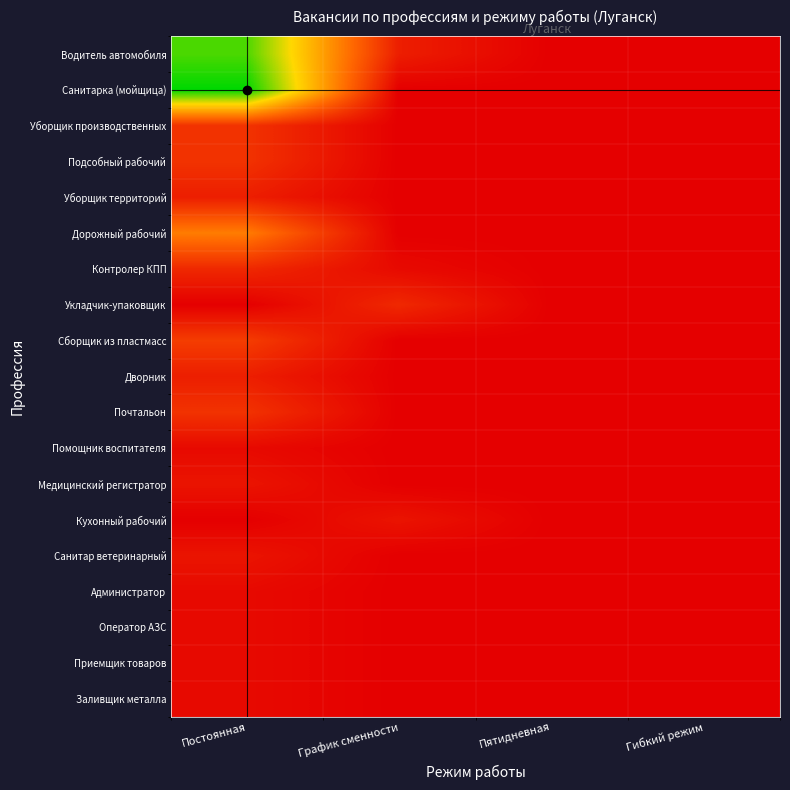

At which category does the chart reach its minimum across all series?

Пятидневная